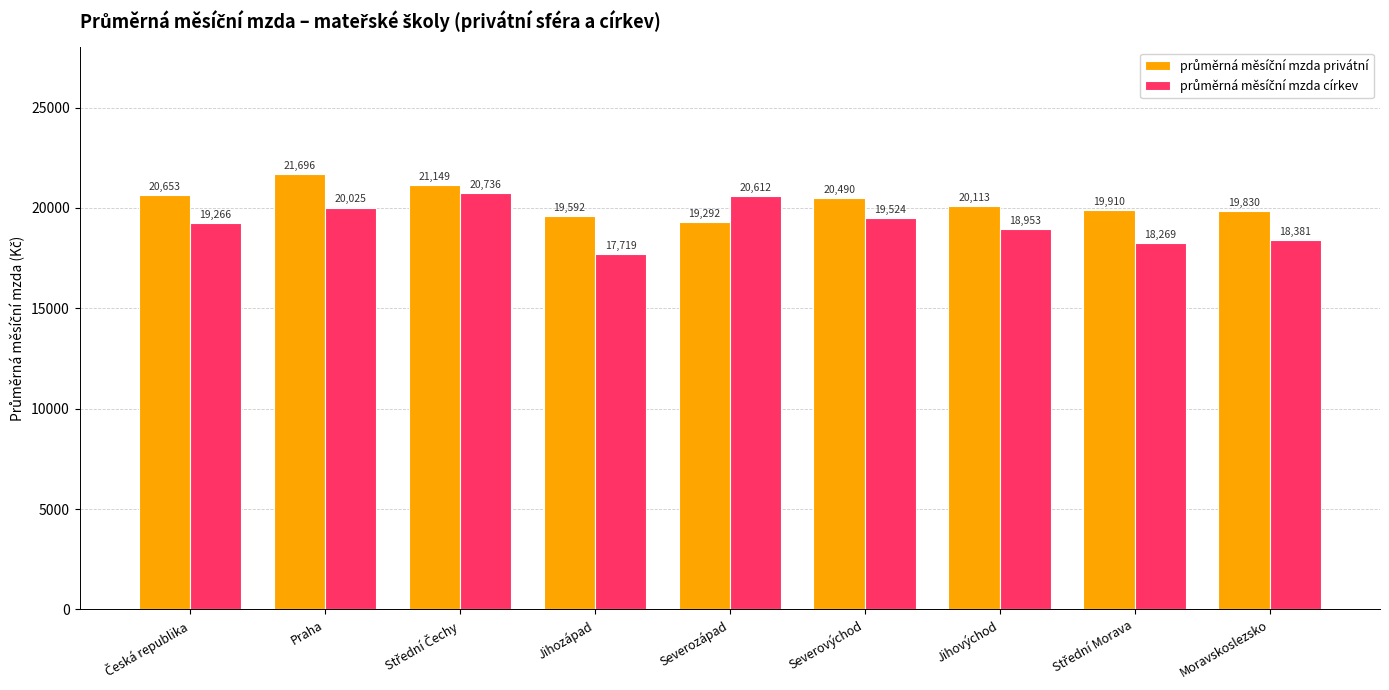

What position from the right is Praha?

8